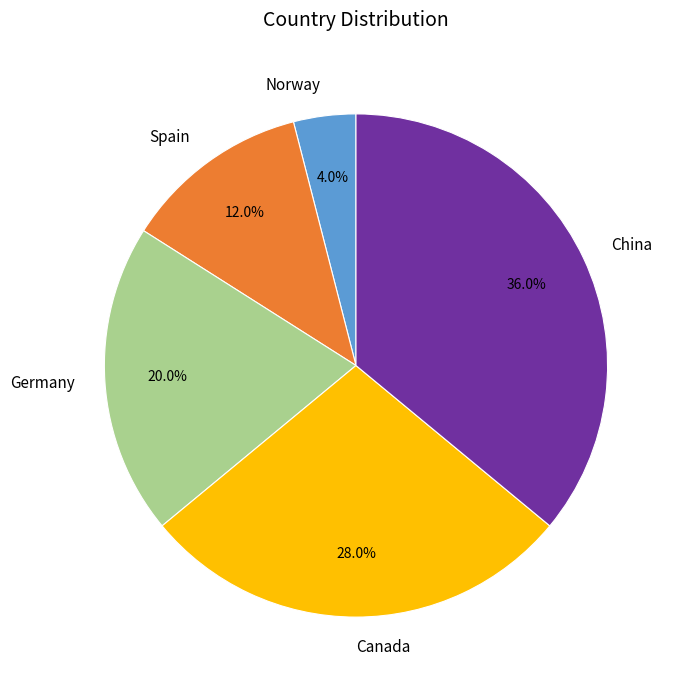

Combined, what portion of the pie is Canada and China?

64.0%